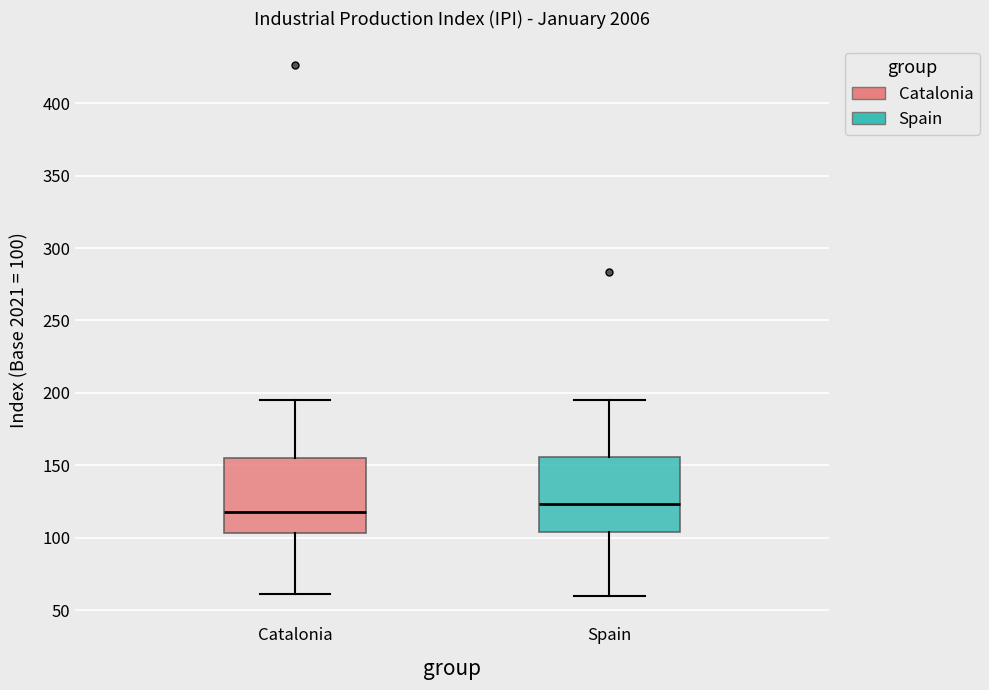

Which box has the lowest median line?

Catalonia